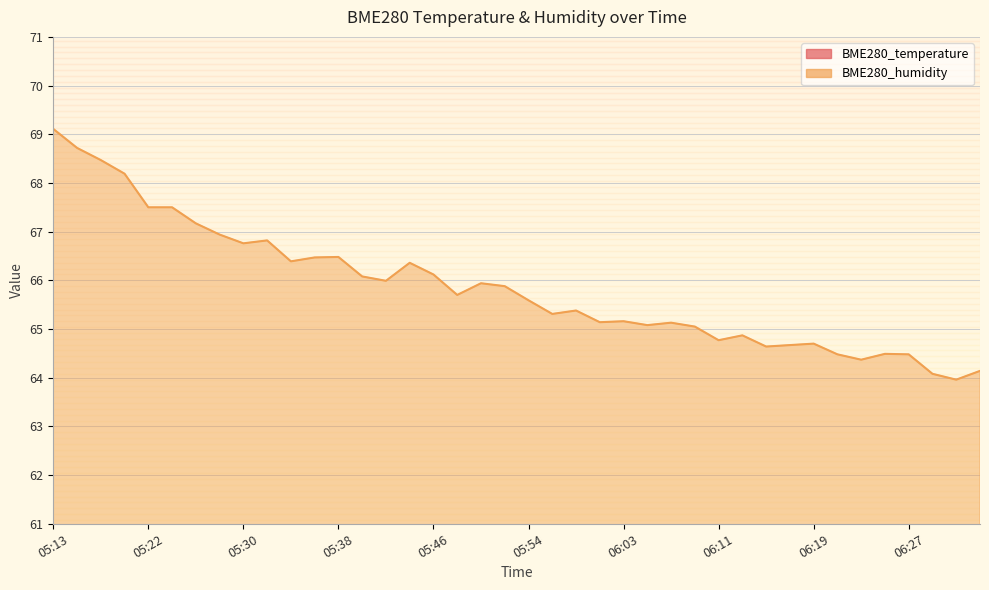

What position from the left is 05:52?

20